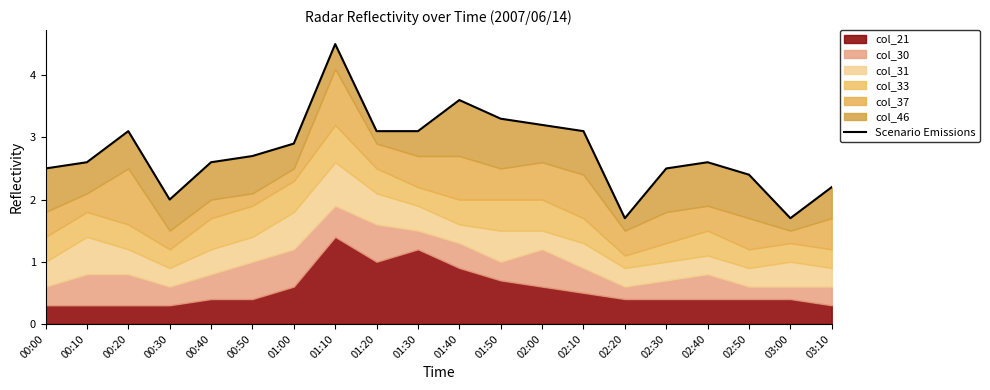

Read the value at 01:40.

3.6